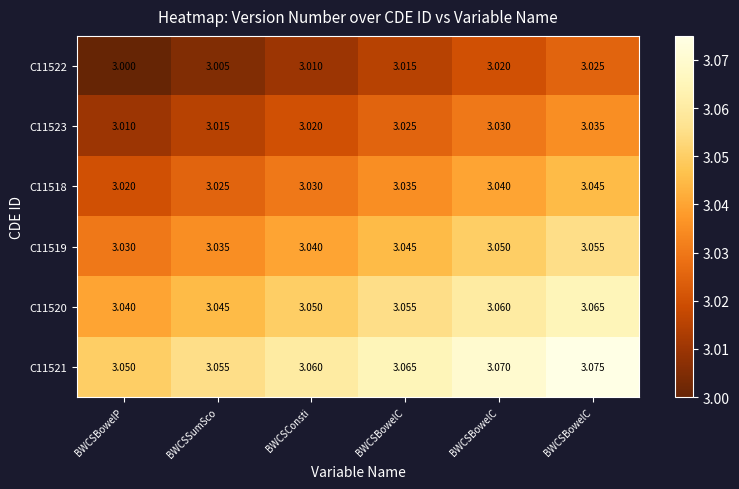

How many distinct data groups are displayed?

6